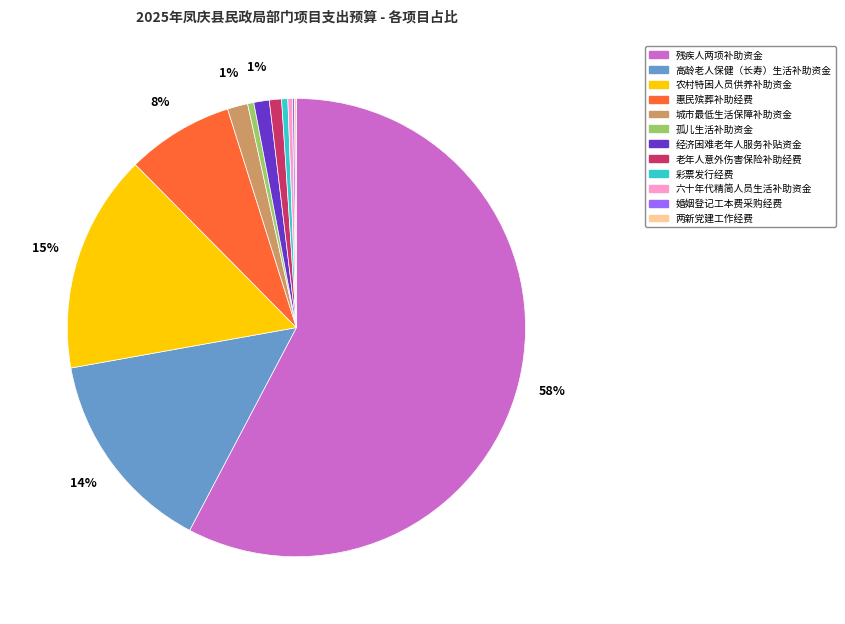

Which has a higher value, 农村特困人员供养补助资金 or 城市最低生活保障补助资金?

农村特困人员供养补助资金